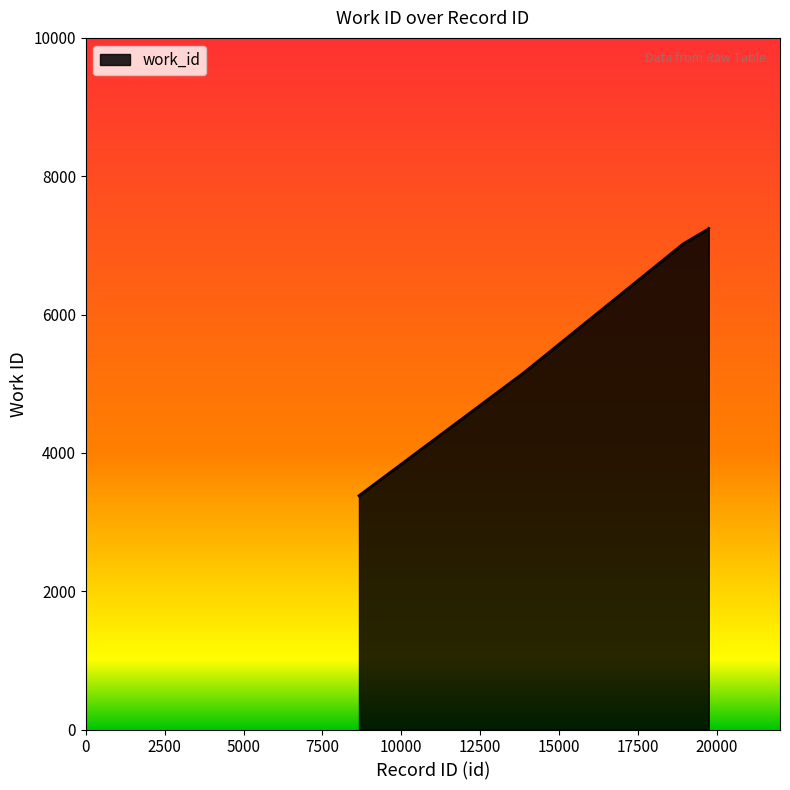

What is the difference between the maximum and minimum values?

3865